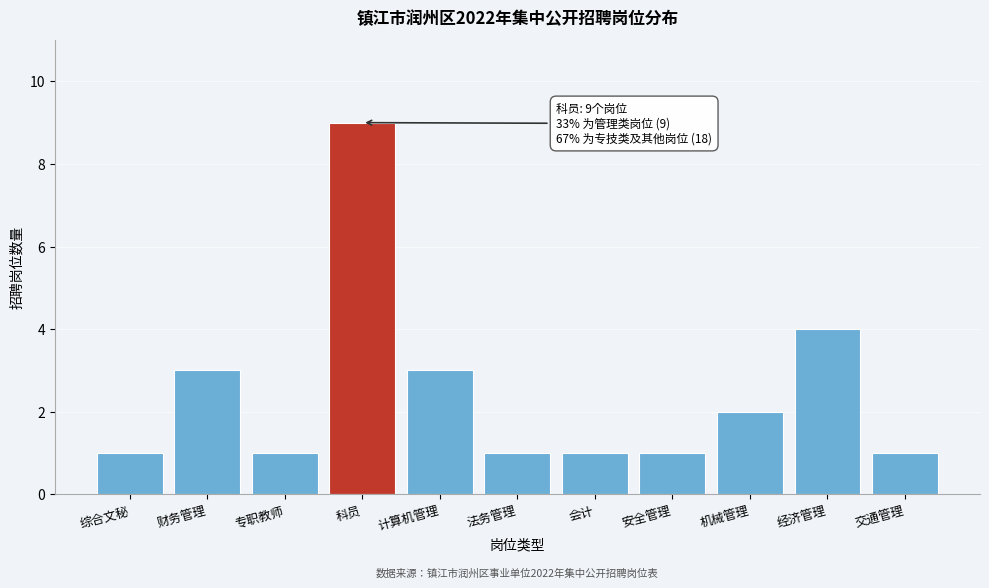

Reading left to right, what are all the values shown in this chart?

综合文秘=1	财务管理=3	专职教师=1	科员=9	计算机管理=3	法务管理=1	会计=1	安全管理=1	机械管理=2	经济管理=4	交通管理=1